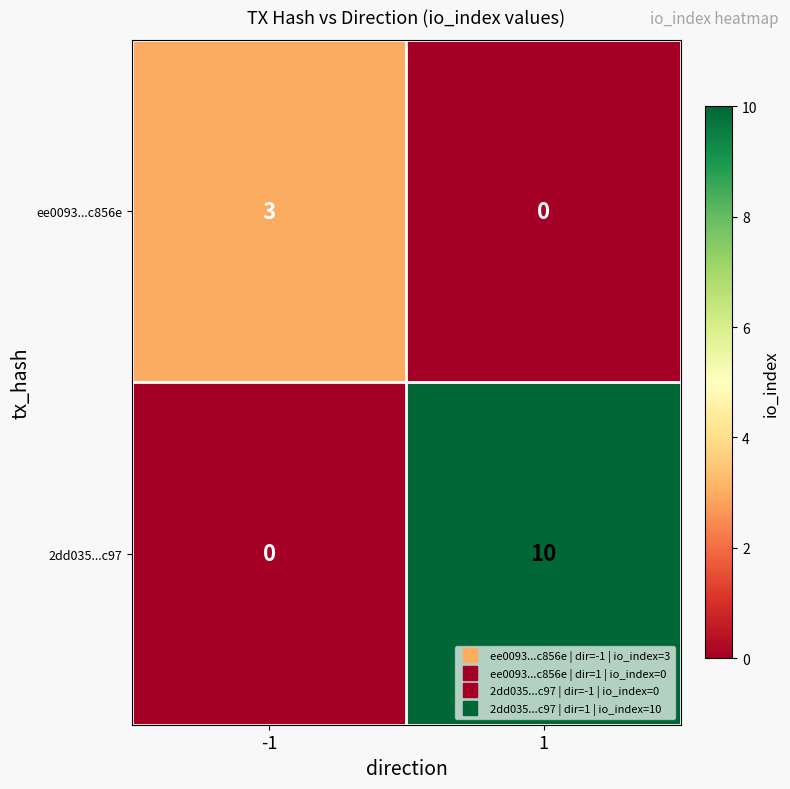

Reading left to right, what are all the values shown in this chart?

ee0093...c856e: 3	0
2dd035...c97: 0	10